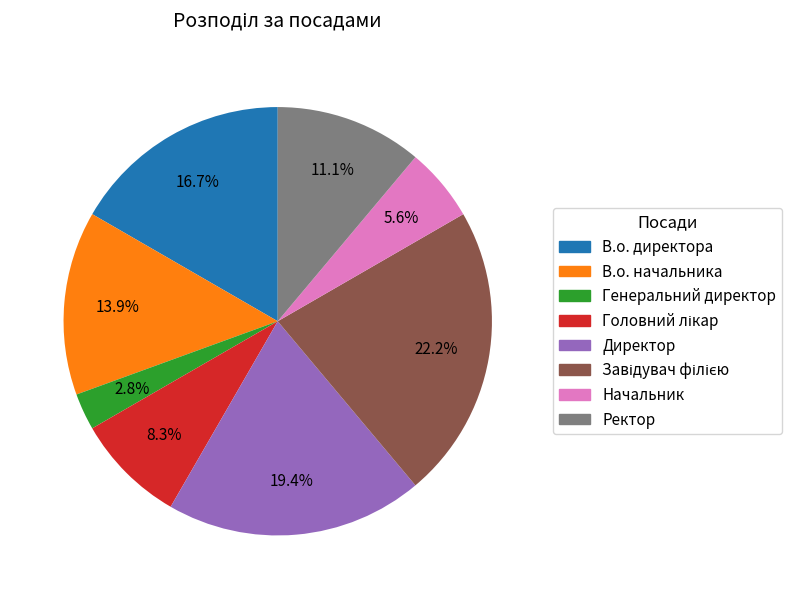

Approximately how many times larger is the value at Начальник compared to Генеральний директор?

2.0